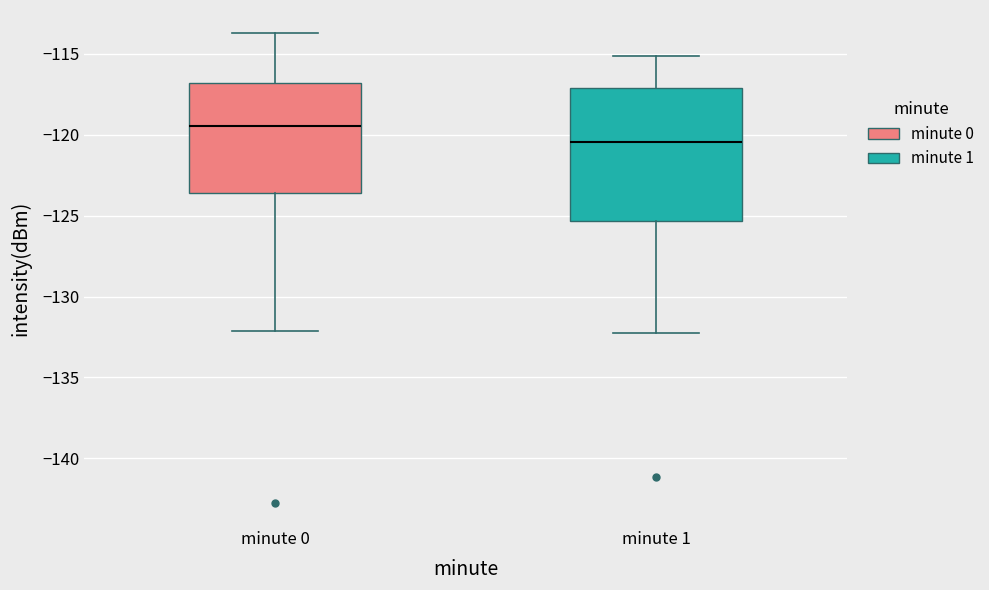

Reading left to right, transcribe this box plot: for each box, give where its median line is, the range the box spans, and where its two whiskers end, as read against the y-axis. The values are not printed on the chart, so give them approximately, as read against the axis.

minute 0: median -119.5, box -123.5 to -117.0, whiskers -132.0 to -113.5
minute 1: median -120.5, box -125.5 to -117.0, whiskers -132.0 to -115.0